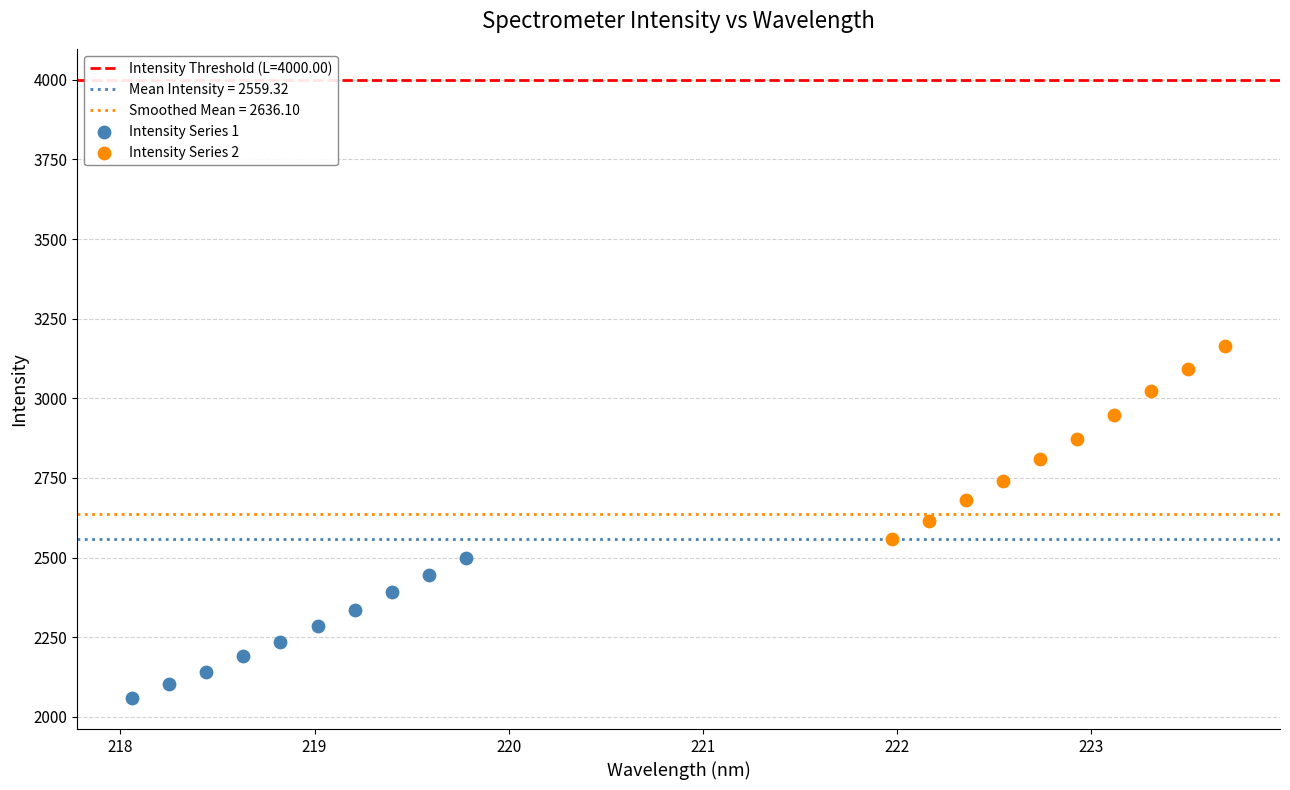

Which series has the widest spread of Y values?

Intensity Series 2